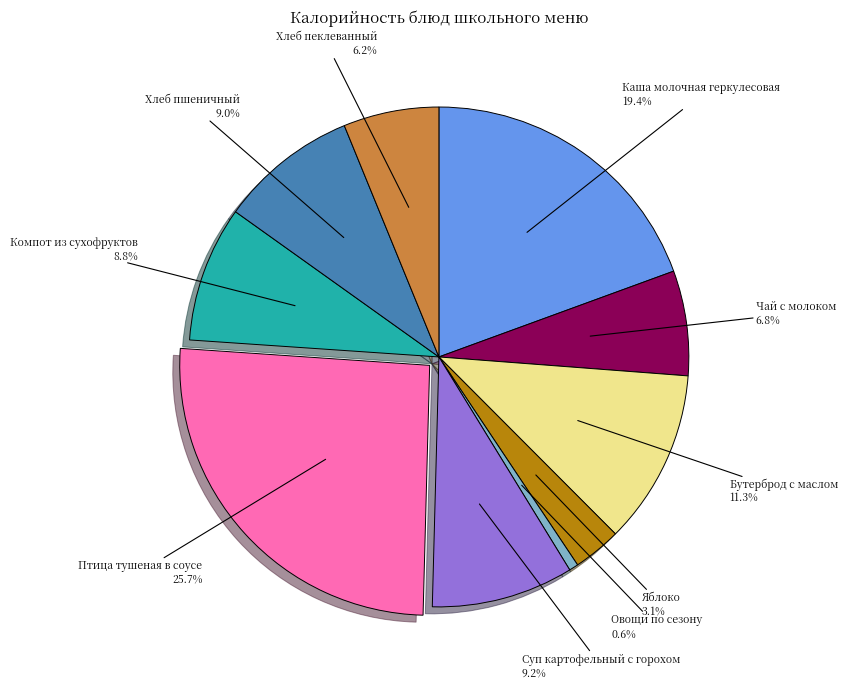

To the nearest percent, what is the difference between the Хлеб пеклеванный and Яблоко slice percentages?

3%